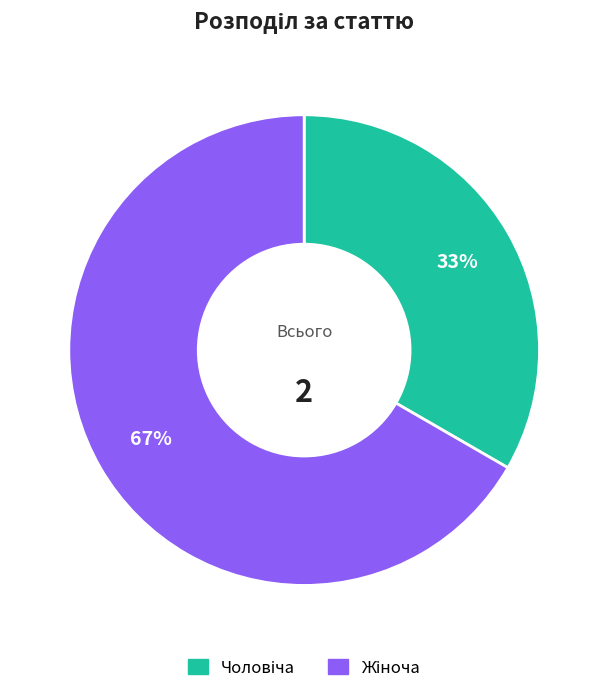

To the nearest percent, what is the average slice percentage?

50%